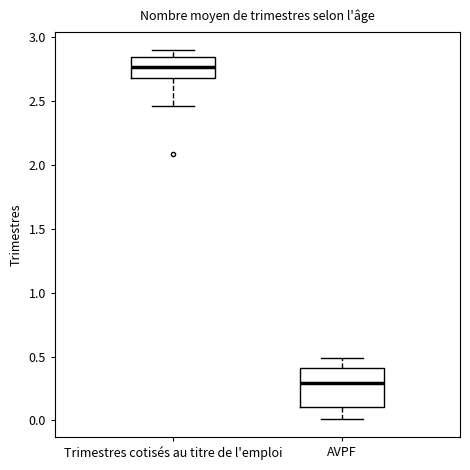

Reading left to right, transcribe this box plot: for each box, give where its median line is, the range the box spans, and where its two whiskers end, as read against the y-axis. The values are not printed on the chart, so give them approximately, as read against the axis.

Trimestres cotisés au titre de l'emploi: median 2.75, box 2.70 to 2.85, whiskers 2.45 to 2.90
AVPF: median 0.30, box 0.10 to 0.40, whiskers 0.00 to 0.50